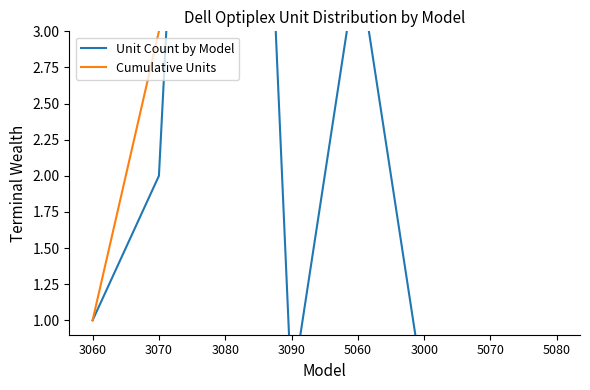

Where does the Unit Count by Model series first go above 1?

3070